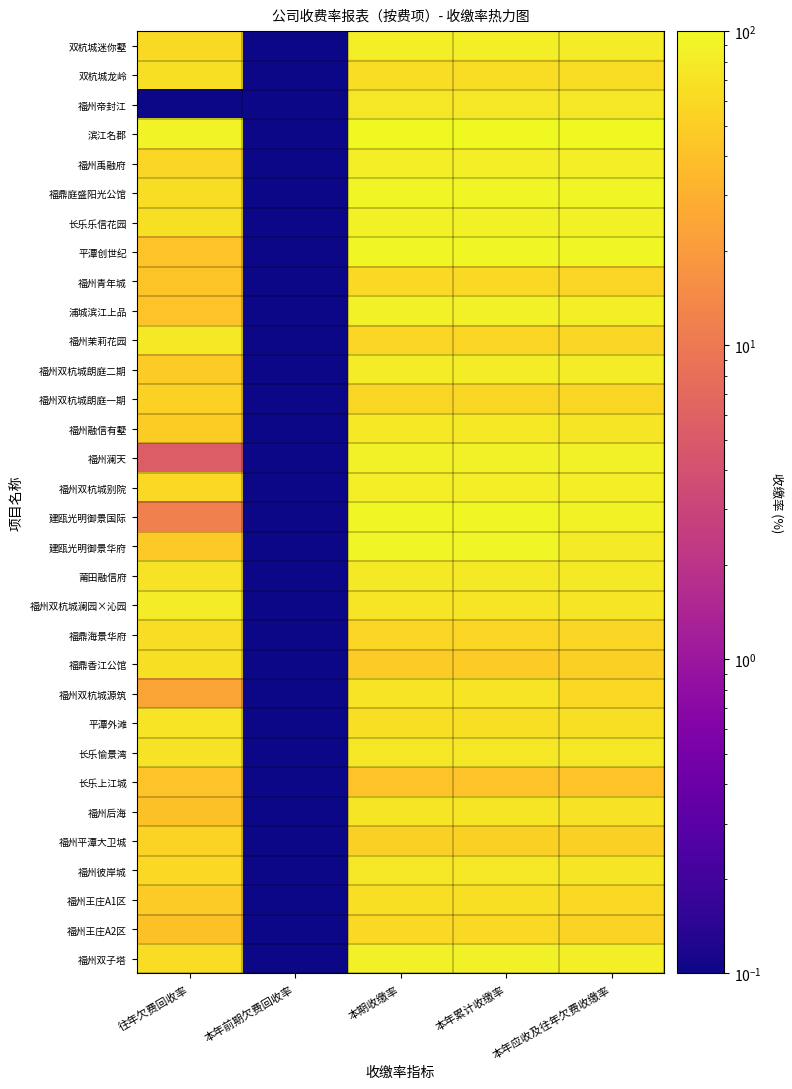

Reading left to right, what are all the values shown in this chart?

双杭城迷你墅: 往年欠费回收率=59.9	本年前期欠费回收率=0.0	本期收缴率=85.0	本年累计收缴率=85.0	本年应收及往年欠费收缴率=81.7
双杭城龙岭: 往年欠费回收率=67.7	本年前期欠费回收率=0.0	本期收缴率=63.6	本年累计收缴率=63.6	本年应收及往年欠费收缴率=64.7
福州帝封江: 往年欠费回收率=0.0	本年前期欠费回收率=0.0	本期收缴率=75.2	本年累计收缴率=75.2	本年应收及往年欠费收缴率=75.2
滨江名郡: 往年欠费回收率=91.0	本年前期欠费回收率=0.0	本期收缴率=98.6	本年累计收缴率=98.6	本年应收及往年欠费收缴率=98.5
福州禹融府: 往年欠费回收率=57.3	本年前期欠费回收率=0.0	本期收缴率=83.8	本年累计收缴率=83.8	本年应收及往年欠费收缴率=83.3
福鼎庭盛阳光公馆: 往年欠费回收率=64.9	本年前期欠费回收率=0.0	本期收缴率=93.6	本年累计收缴率=93.6	本年应收及往年欠费收缴率=92.8
长乐乐信花园: 往年欠费回收率=68.0	本年前期欠费回收率=0.0	本期收缴率=88.2	本年累计收缴率=88.2	本年应收及往年欠费收缴率=87.7
平潭创世纪: 往年欠费回收率=41.5	本年前期欠费回收率=0.0	本期收缴率=96.3	本年累计收缴率=96.3	本年应收及往年欠费收缴率=95.5
福州青年城: 往年欠费回收率=42.6	本年前期欠费回收率=0.0	本期收缴率=60.0	本年累计收缴率=60.0	本年应收及往年欠费收缴率=56.0
浦城滨江上品: 往年欠费回收率=41.6	本年前期欠费回收率=0.0	本期收缴率=85.4	本年累计收缴率=85.4	本年应收及往年欠费收缴率=85.0
福州茉莉花园: 往年欠费回收率=77.3	本年前期欠费回收率=0.0	本期收缴率=55.9	本年累计收缴率=55.9	本年应收及往年欠费收缴率=57.7
福州双杭城朗庭二期: 往年欠费回收率=47.5	本年前期欠费回收率=0.0	本期收缴率=82.4	本年累计收缴率=82.4	本年应收及往年欠费收缴率=81.5
福州双杭城朗庭一期: 往年欠费回收率=52.9	本年前期欠费回收率=0.0	本期收缴率=57.2	本年累计收缴率=57.2	本年应收及往年欠费收缴率=56.9
福州融信有墅: 往年欠费回收率=48.6	本年前期欠费回收率=0.0	本期收缴率=77.7	本年累计收缴率=77.7	本年应收及往年欠费收缴率=73.3
福州澜天: 往年欠费回收率=5.4	本年前期欠费回收率=0.0	本期收缴率=86.0	本年累计收缴率=86.0	本年应收及往年欠费收缴率=85.6
福州双杭城别院: 往年欠费回收率=58.5	本年前期欠费回收率=0.0	本期收缴率=83.8	本年累计收缴率=83.8	本年应收及往年欠费收缴率=83.2
建瓯光明御景国际: 往年欠费回收率=11.8	本年前期欠费回收率=0.0	本期收缴率=95.5	本年累计收缴率=95.5	本年应收及往年欠费收缴率=87.5
建瓯光明御景华府: 往年欠费回收率=46.3	本年前期欠费回收率=0.0	本期收缴率=93.8	本年累计收缴率=93.8	本年应收及往年欠费收缴率=79.5
莆田融信府: 往年欠费回收率=70.0	本年前期欠费回收率=0.0	本期收缴率=77.8	本年累计收缴率=77.8	本年应收及往年欠费收缴率=77.1
福州双杭城澜园×沁园: 往年欠费回收率=81.0	本年前期欠费回收率=0.0	本期收缴率=72.8	本年累计收缴率=72.8	本年应收及往年欠费收缴率=73.4
福鼎海景华府: 往年欠费回收率=63.4	本年前期欠费回收率=0.0	本期收缴率=56.5	本年累计收缴率=56.5	本年应收及往年欠费收缴率=56.9
福鼎香江公馆: 往年欠费回收率=68.3	本年前期欠费回收率=0.0	本期收缴率=47.3	本年累计收缴率=47.3	本年应收及往年欠费收缴率=51.3
福州双杭城源筑: 往年欠费回收率=24.4	本年前期欠费回收率=0.0	本期收缴率=70.8	本年累计收缴率=70.8	本年应收及往年欠费收缴率=59.6
平潭外滩: 往年欠费回收率=71.1	本年前期欠费回收率=0.0	本期收缴率=65.2	本年累计收缴率=65.2	本年应收及往年欠费收缴率=66.3
长乐愉景湾: 往年欠费回收率=68.7	本年前期欠费回收率=0.0	本期收缴率=75.8	本年累计收缴率=75.8	本年应收及往年欠费收缴率=74.4
长乐上江城: 往年欠费回收率=41.1	本年前期欠费回收率=0.0	本期收缴率=41.1	本年累计收缴率=41.1	本年应收及往年欠费收缴率=41.1
福州后海: 往年欠费回收率=40.8	本年前期欠费回收率=0.0	本期收缴率=73.4	本年累计收缴率=73.4	本年应收及往年欠费收缴率=68.7
福州平潭大卫城: 往年欠费回收率=53.9	本年前期欠费回收率=0.0	本期收缴率=51.0	本年累计收缴率=51.0	本年应收及往年欠费收缴率=51.9
福州彼岸城: 往年欠费回收率=58.4	本年前期欠费回收率=0.0	本期收缴率=75.4	本年累计收缴率=75.4	本年应收及往年欠费收缴率=72.3
福州王庄A1区: 往年欠费回收率=48.2	本年前期欠费回收率=0.0	本期收缴率=66.1	本年累计收缴率=66.1	本年应收及往年欠费收缴率=60.7
福州王庄A2区: 往年欠费回收率=41.0	本年前期欠费回收率=0.0	本期收缴率=60.5	本年累计收缴率=60.5	本年应收及往年欠费收缴率=54.2
福州双子塔: 往年欠费回收率=64.2	本年前期欠费回收率=0.0	本期收缴率=86.8	本年累计收缴率=86.8	本年应收及往年欠费收缴率=84.4